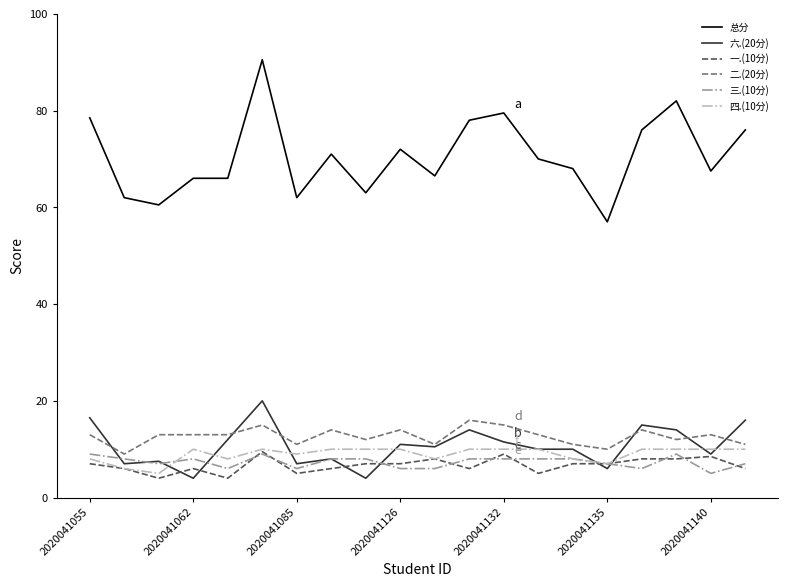

What is the smallest value displayed?

4.0